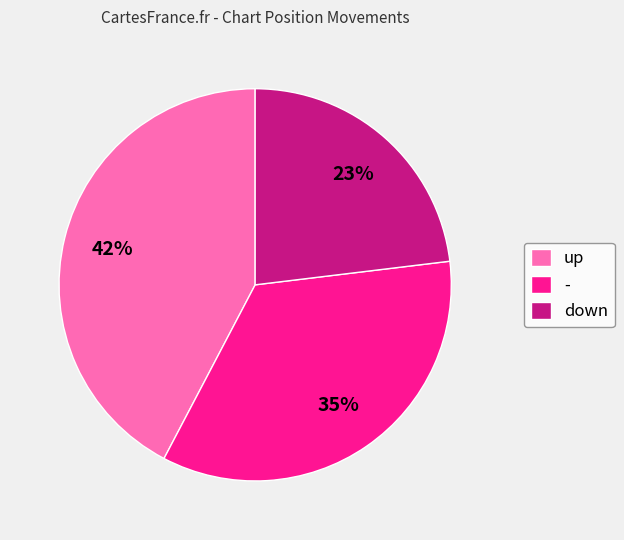

Count the number of slices in the pie.

3